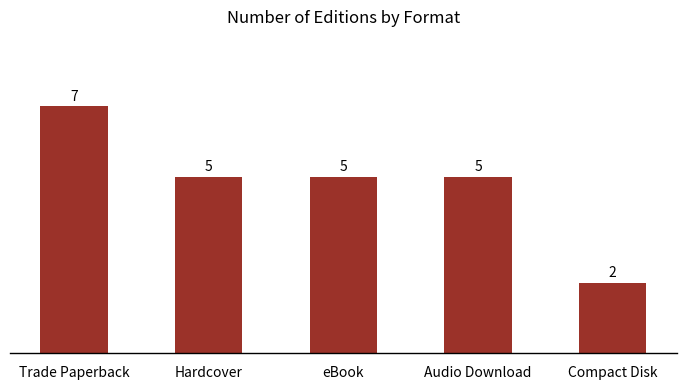

At which category does the chart reach its peak across all series?

Trade Paperback